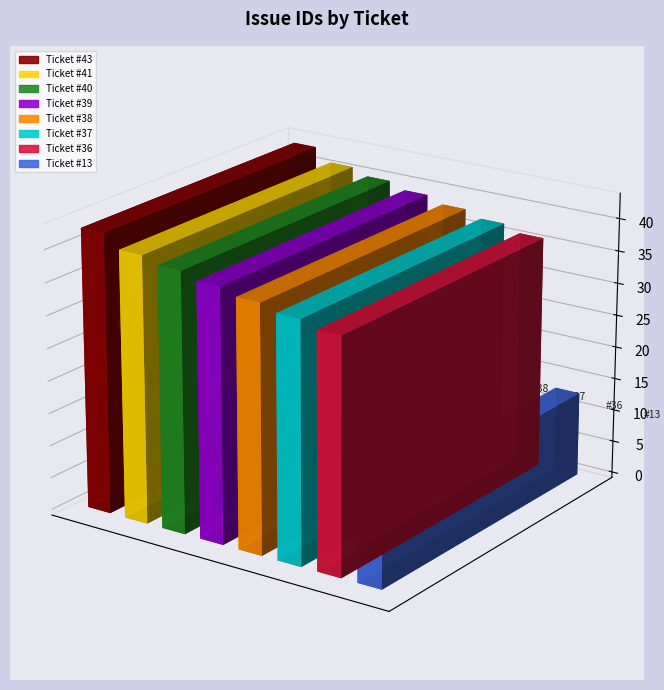

What is the minimum value shown in the chart?

13